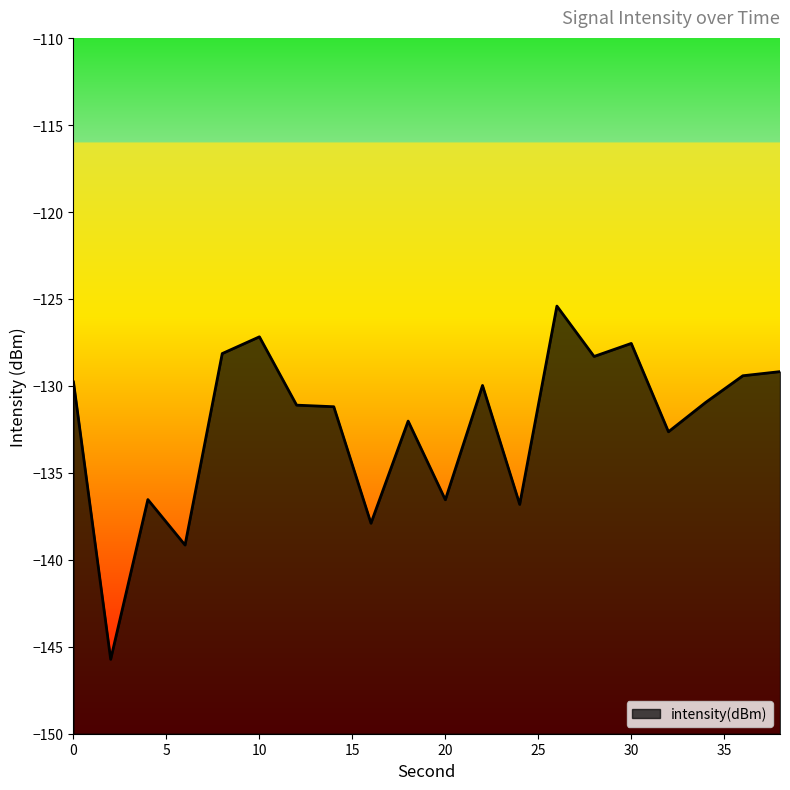

What is the difference between the values at 34 and 18?

1.1